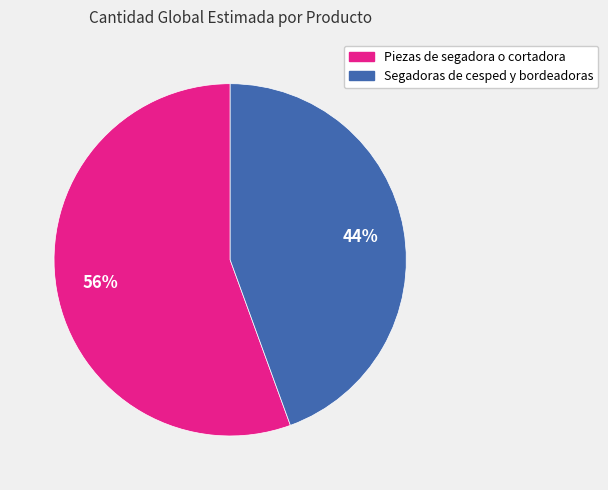

Rank the categories by value from lowest to highest.

Segadoras de cesped y bordeadoras, Piezas de segadora o cortadora